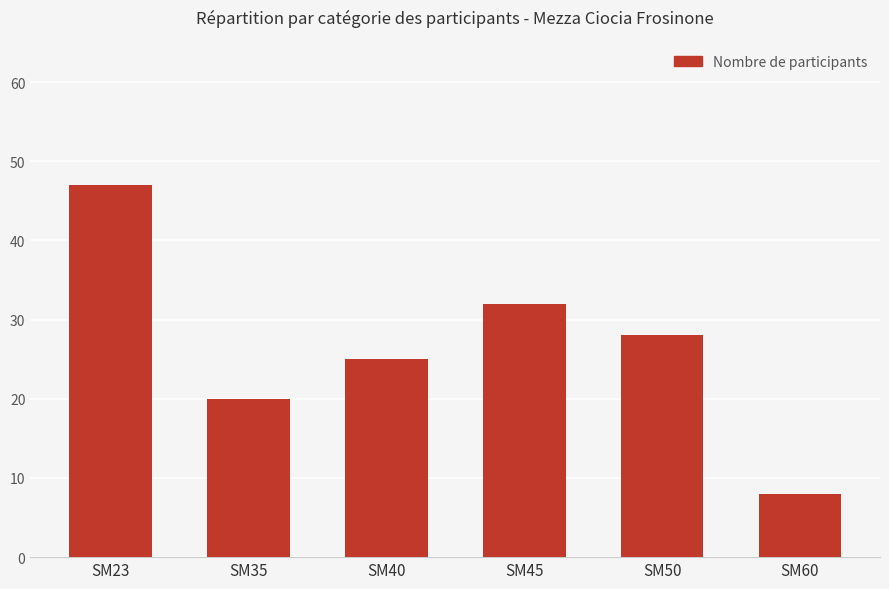

The value at SM35 is 20. True or false?

True